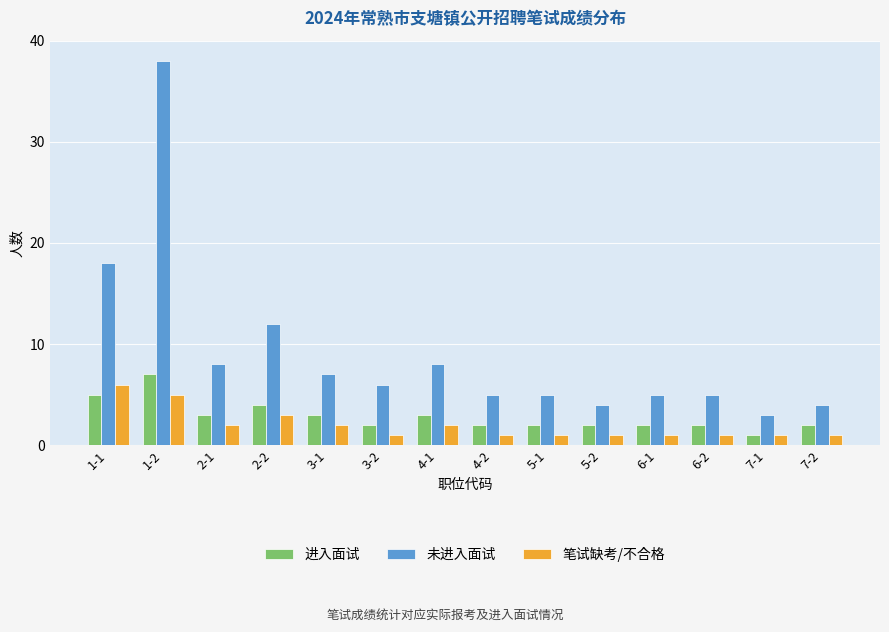

What is the value of the 笔试缺考/不合格 bar at the 6th from the left?

1